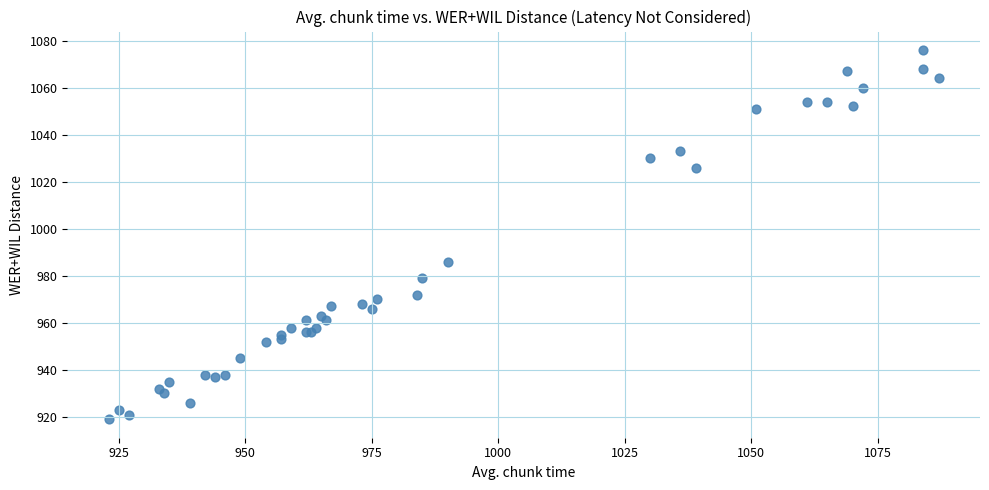

What Y value in the scatter plot is closest to 997?

986